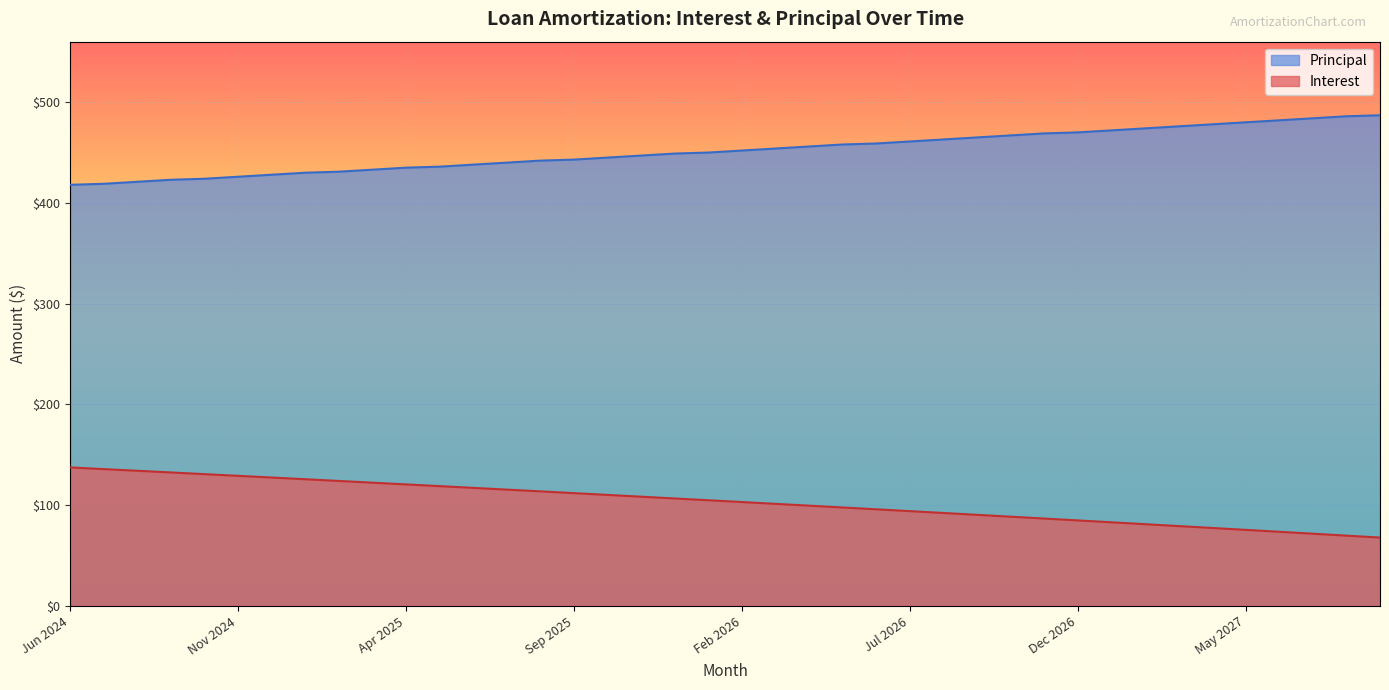

List the labels in order of Principal value, smallest first.

Jun 2024, Jul 2024, Aug 2024, Sep 2024, Oct 2024, Nov 2024, Dec 2024, Jan 2025, Feb 2025, Mar 2025, Apr 2025, May 2025, Jun 2025, Jul 2025, Aug 2025, Sep 2025, Oct 2025, Nov 2025, Dec 2025, Jan 2026, Feb 2026, Mar 2026, Apr 2026, May 2026, Jun 2026, Jul 2026, Aug 2026, Sep 2026, Oct 2026, Nov 2026, Dec 2026, Jan 2027, Feb 2027, Mar 2027, Apr 2027, May 2027, Jun 2027, Jul 2027, Aug 2027, Sep 2027